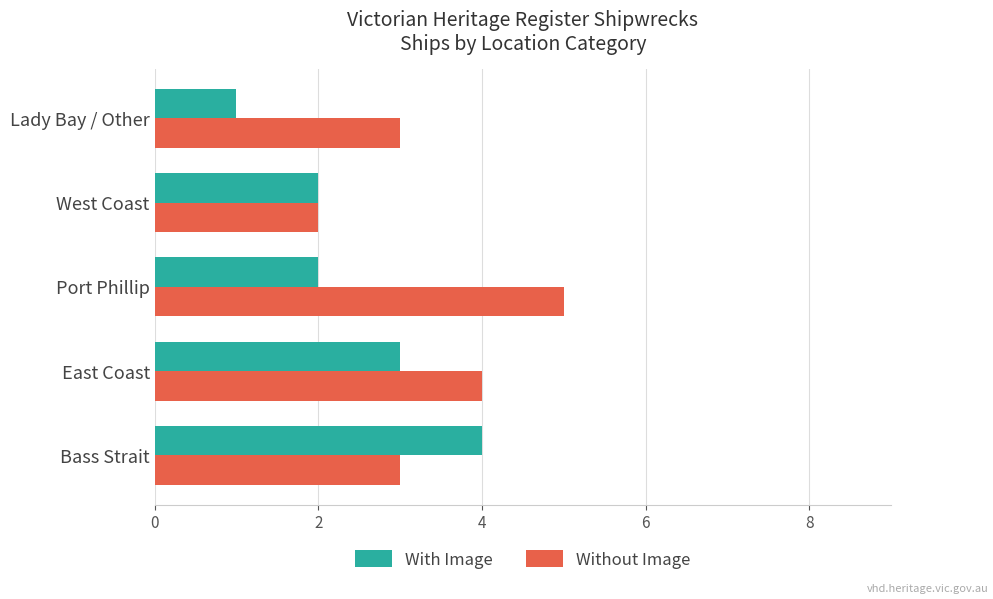

Is it true that Without Image equals 3 at West Coast?

False